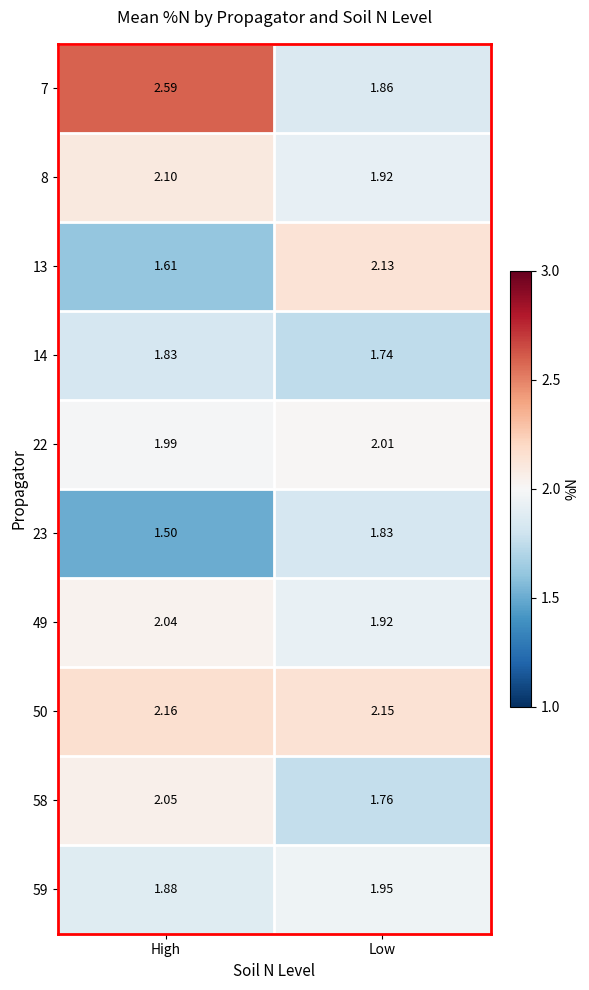

What is the total value across all series at Low?

19.3